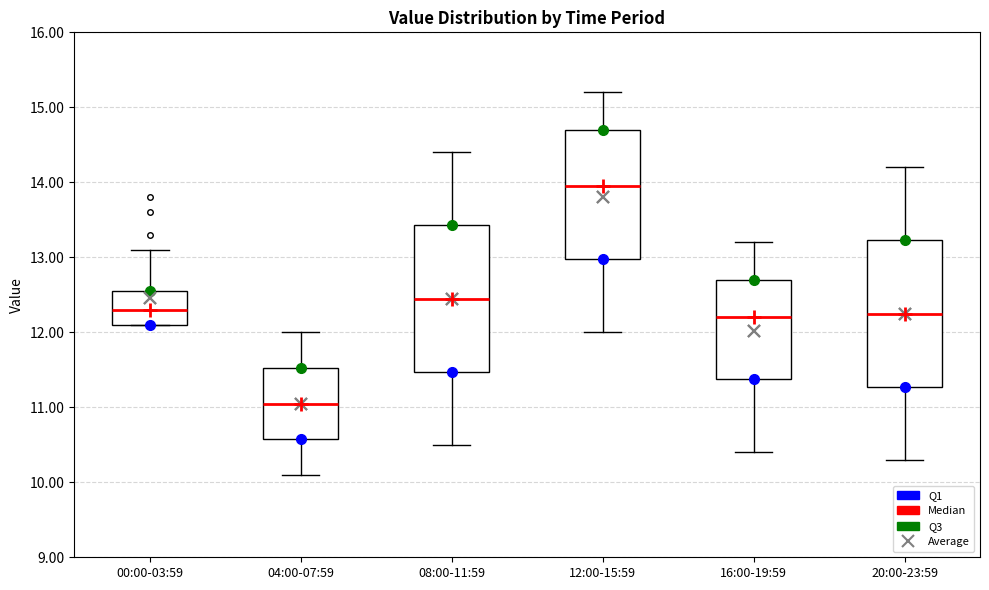

Which box's median line is the highest?

12:00-15:59